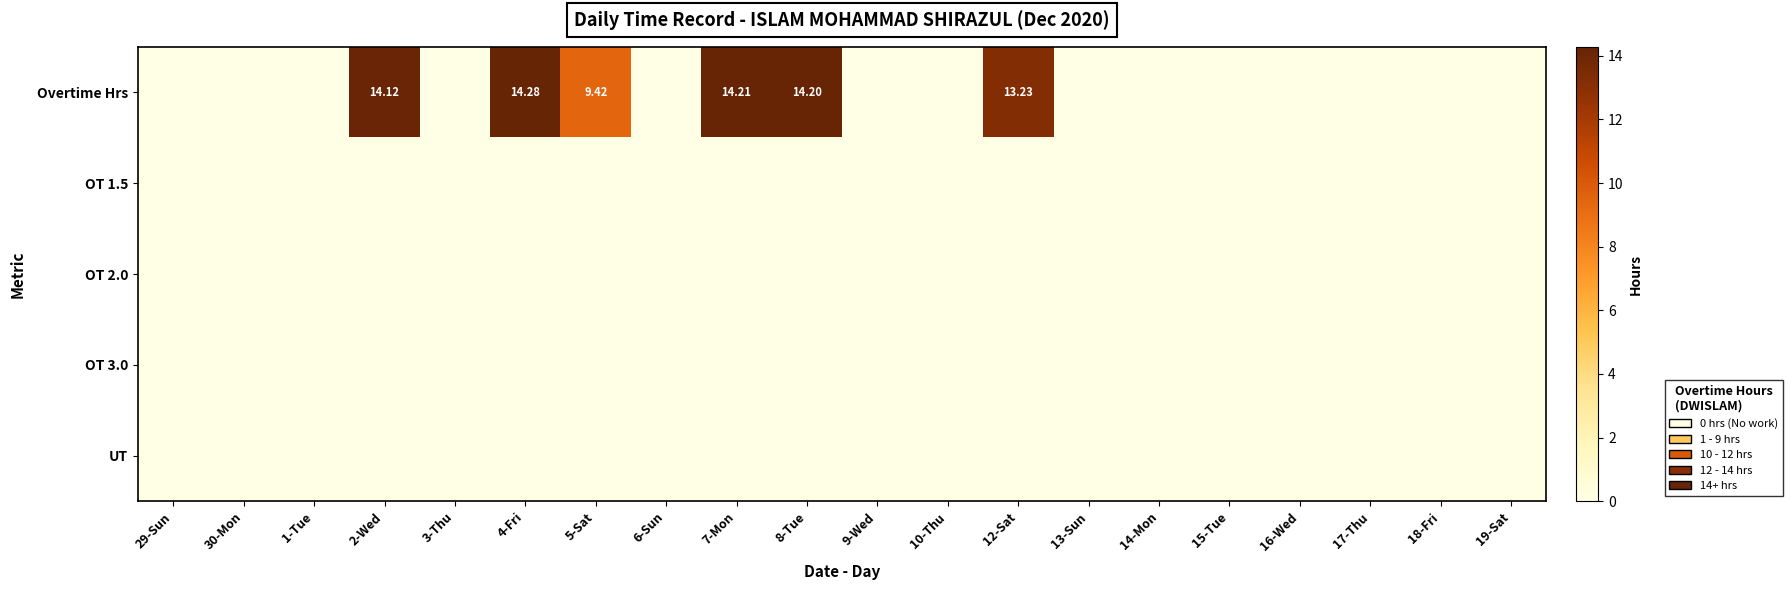

The value of Overtime Hrs at 16-Wed is 0.0. True or false?

True